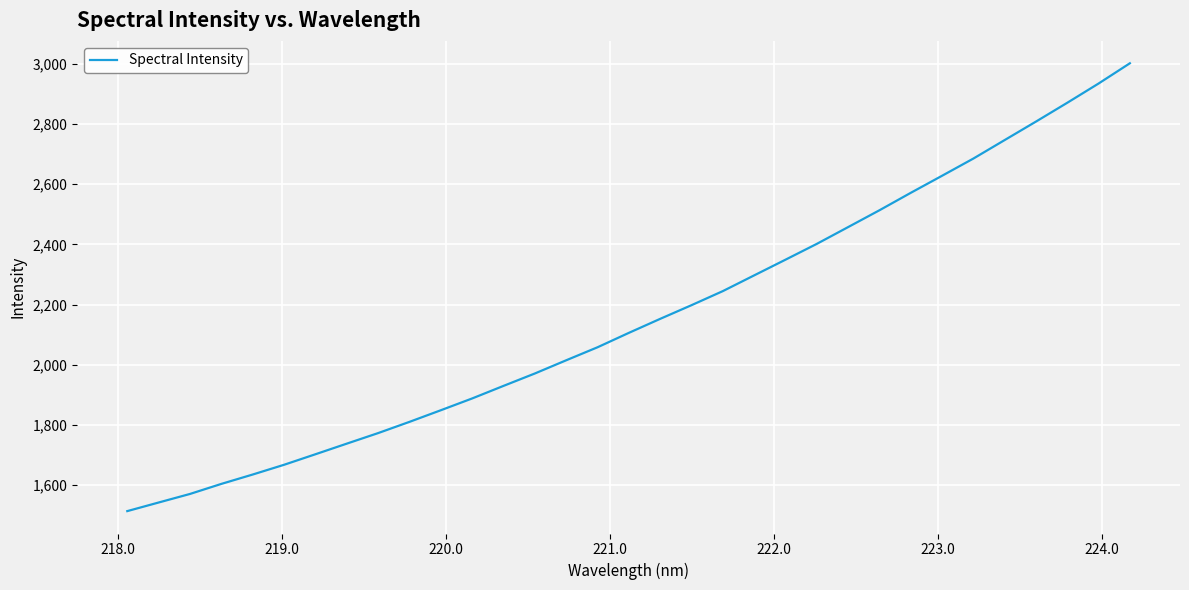

What is the maximum value shown in the chart?

3002.5